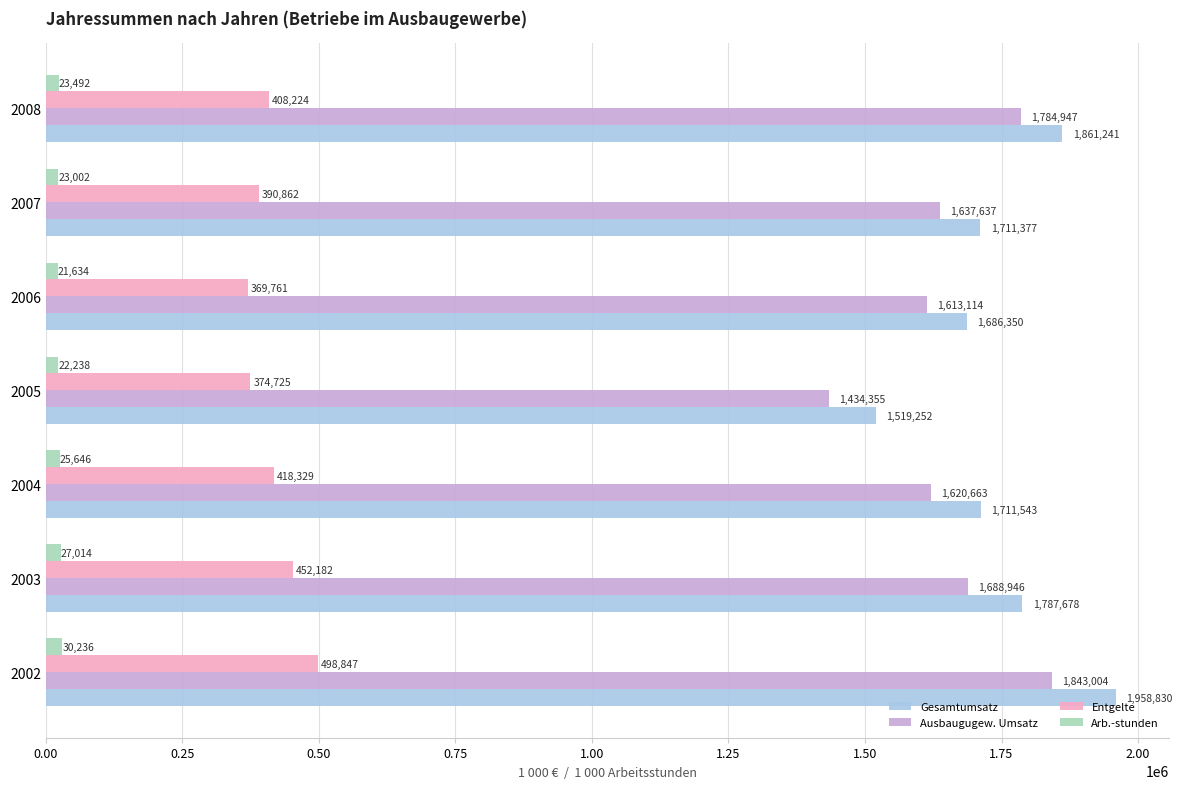

At how many categories does at least one series exceed 664574?

7